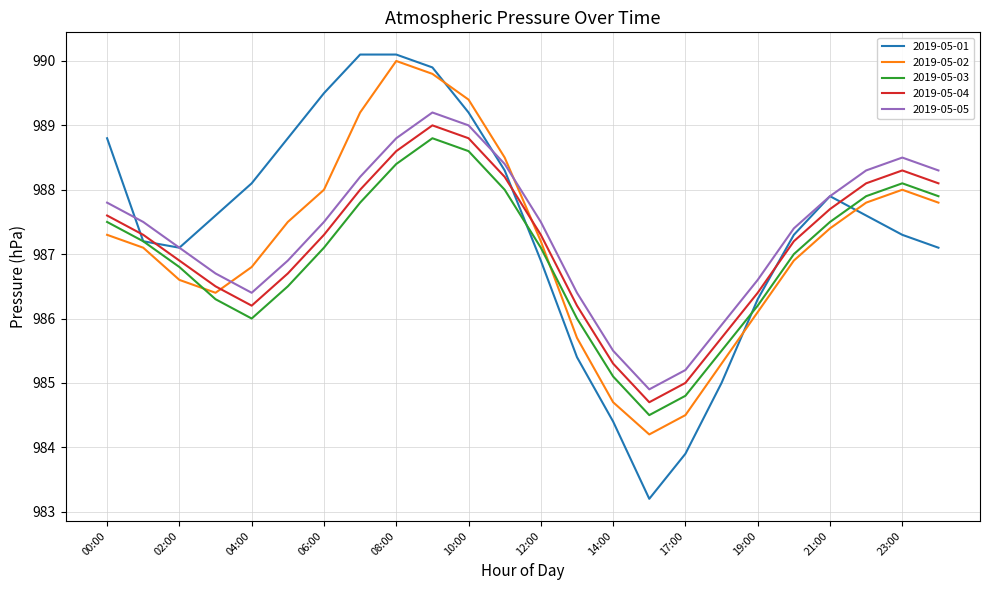

True or false: 2019-05-01 and 2019-05-05 cross at least once.

True